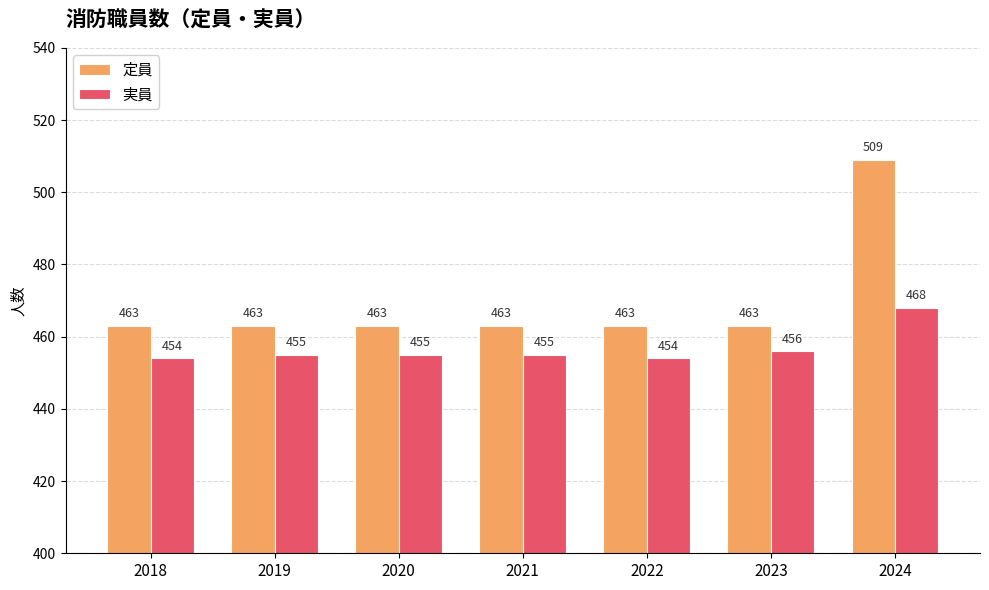

Rank the series by their maximum value, from highest to lowest.

定員, 実員